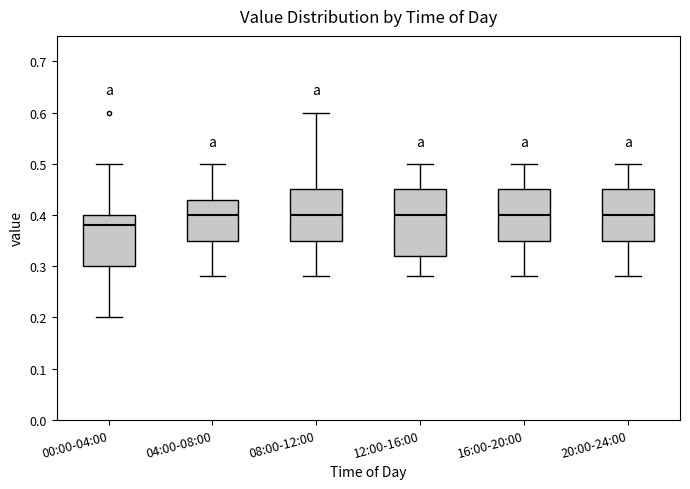

Which box is the tallest, from its lower edge to its upper edge?

12:00-16:00